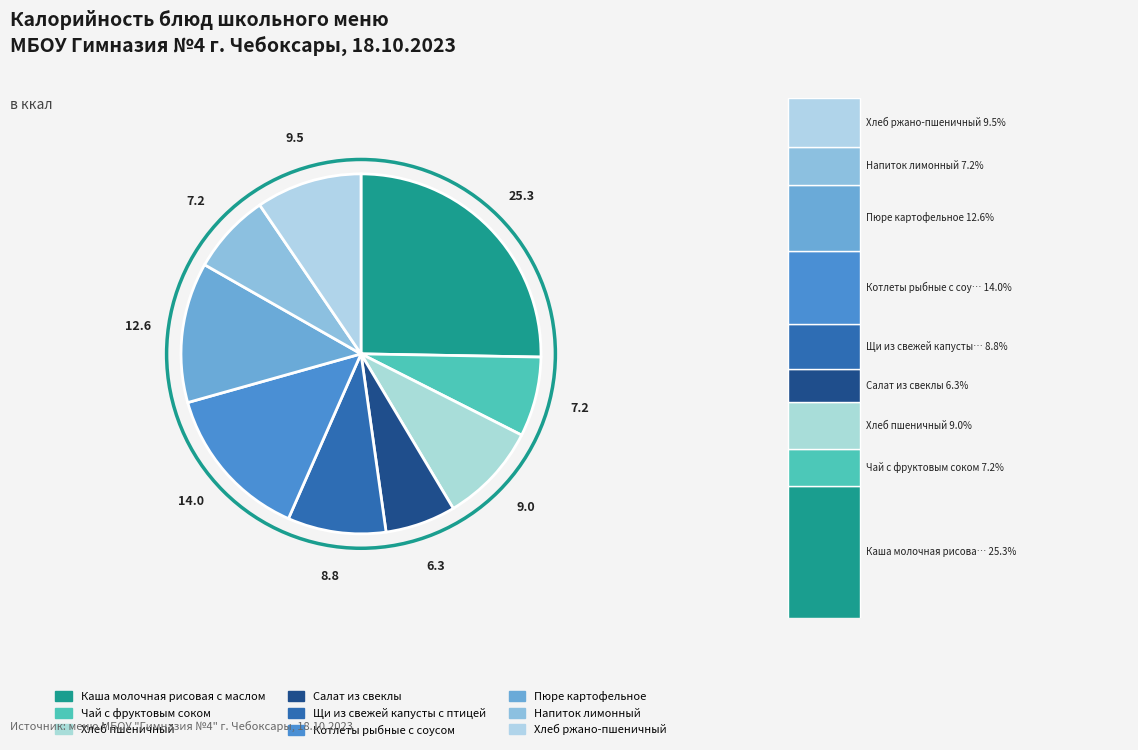

Count the number of slices in the pie.

9